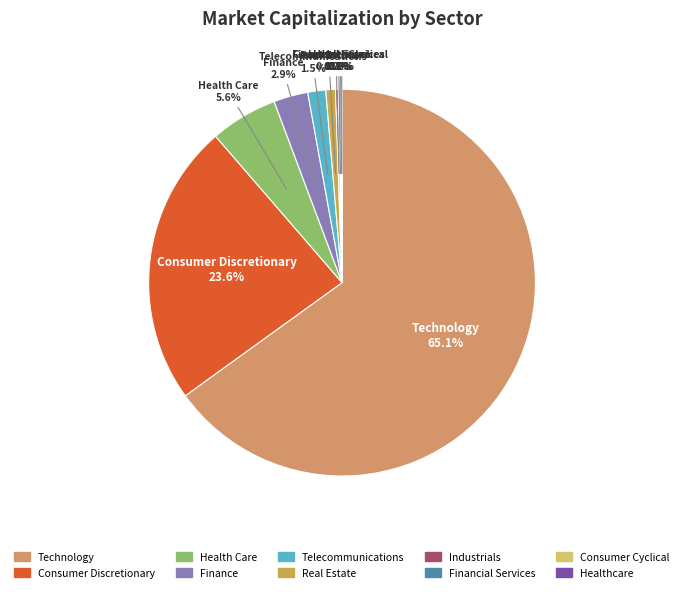

How much of the chart is everything except Health Care?

94.4%